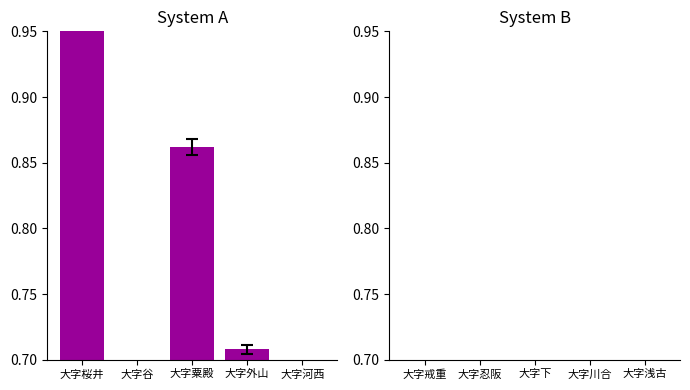

What value does the data have at 大字浅古?

0.3